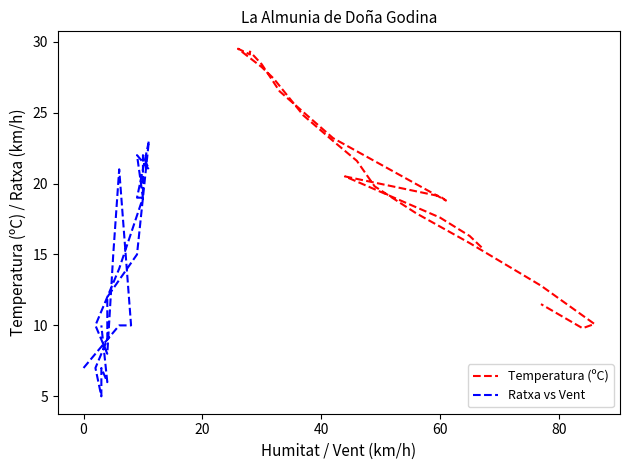

At which label is Temperatura (ºC) closest to 19?

60